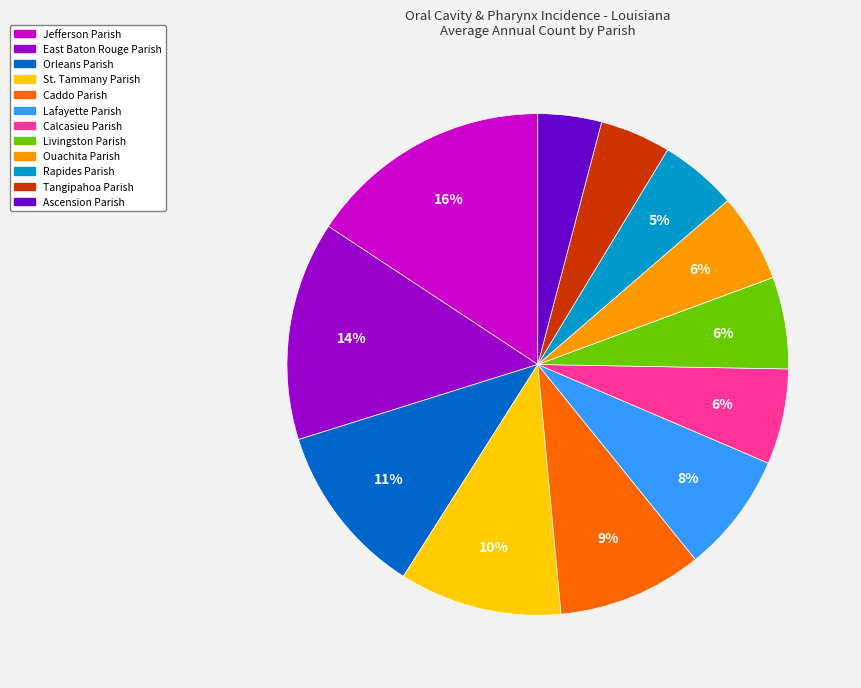

How many slices are in this pie chart?

12